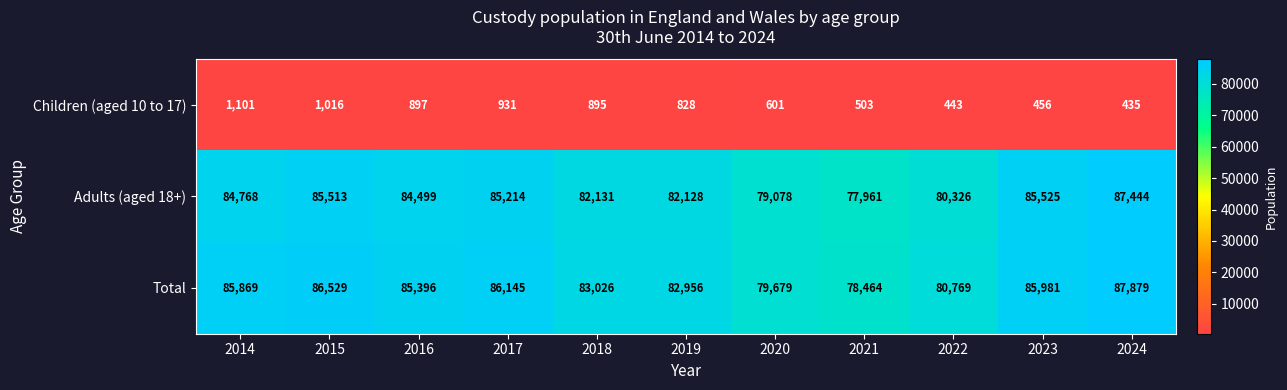

What is the difference between the second highest and second lowest values in the Total series?

6850